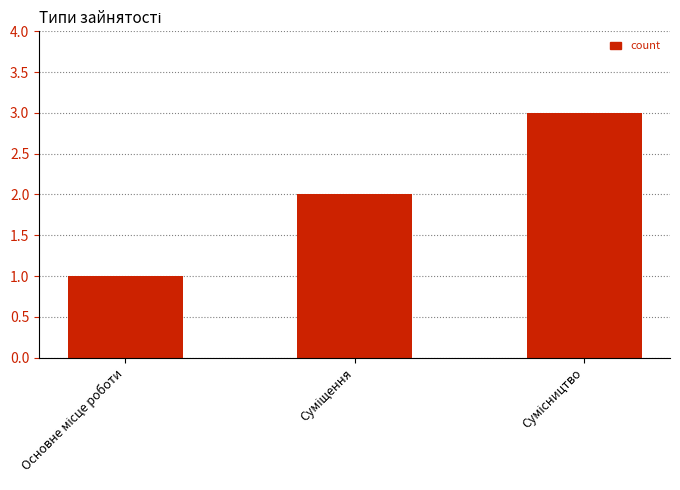

What is the sum of all values?

6